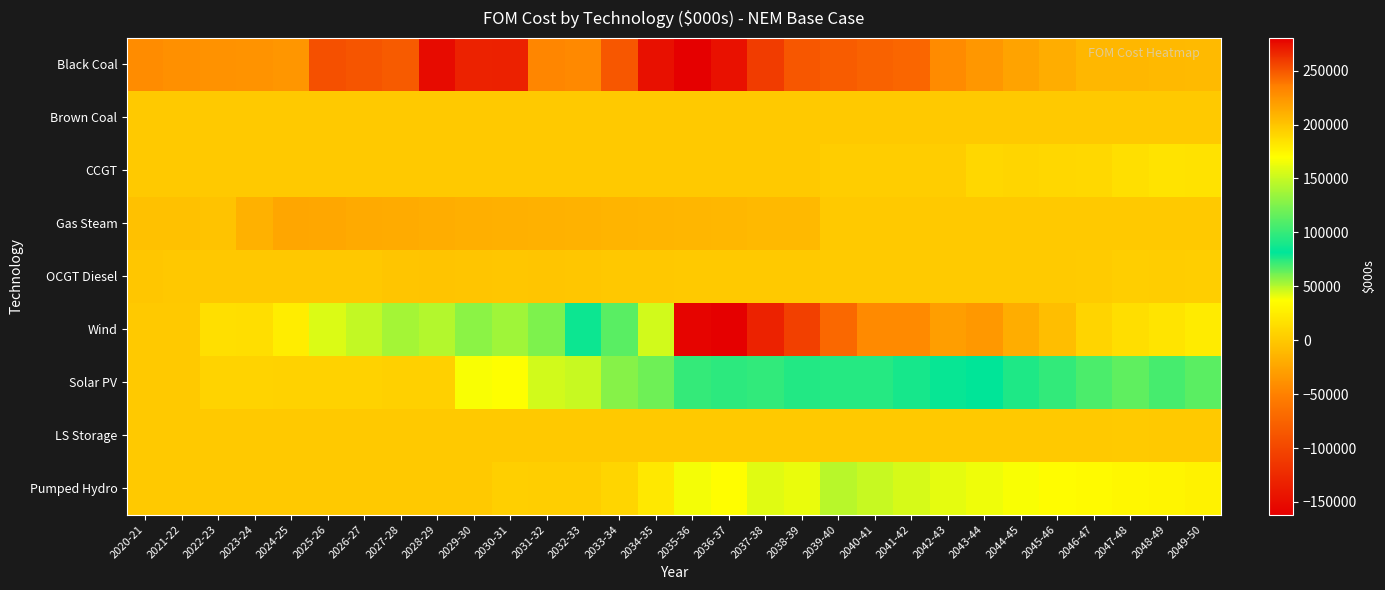

What is the difference between the highest and lowest values at 2046-47?

203711.7